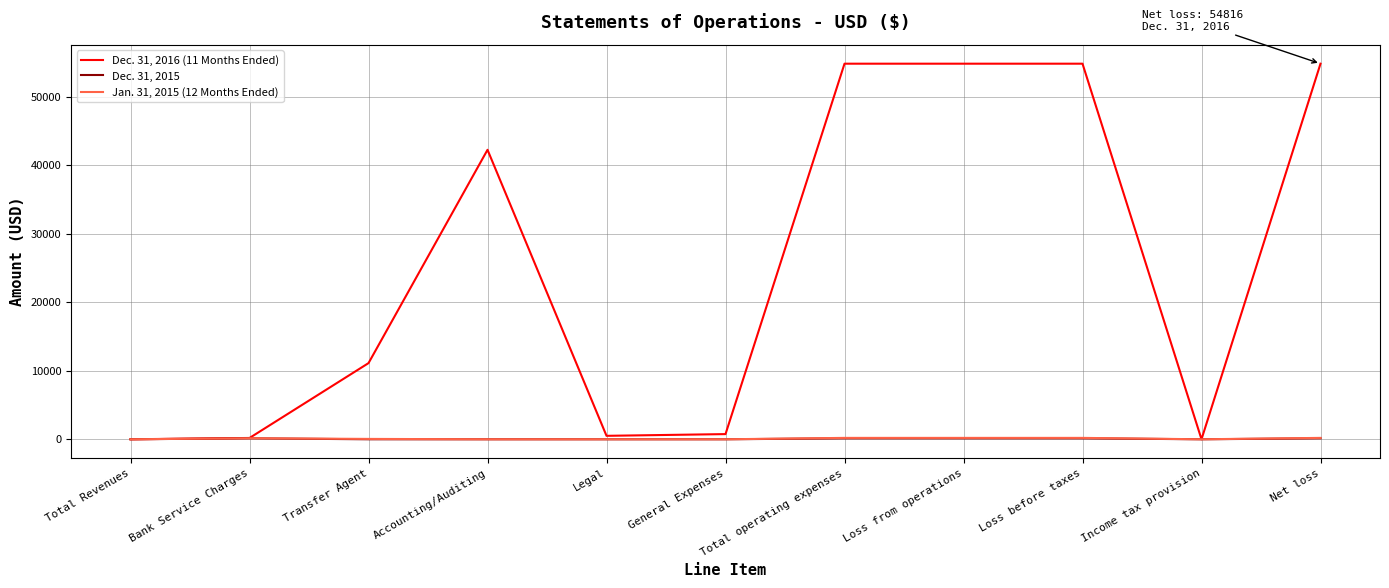

Which series has the largest range (max minus min)?

Dec. 31, 2016 (11 Months Ended)